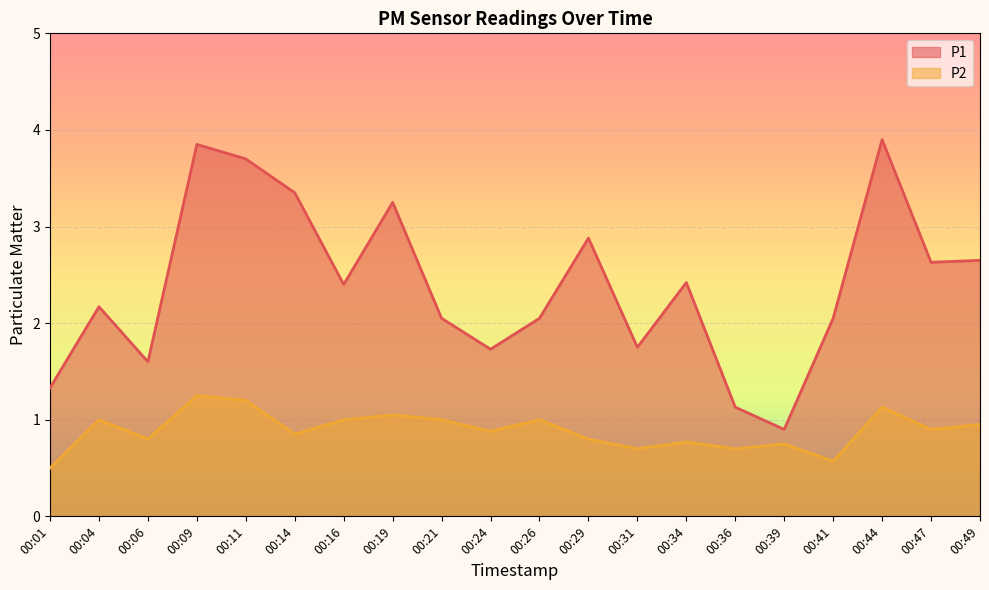

Which category has the lowest value across all series?

00:01